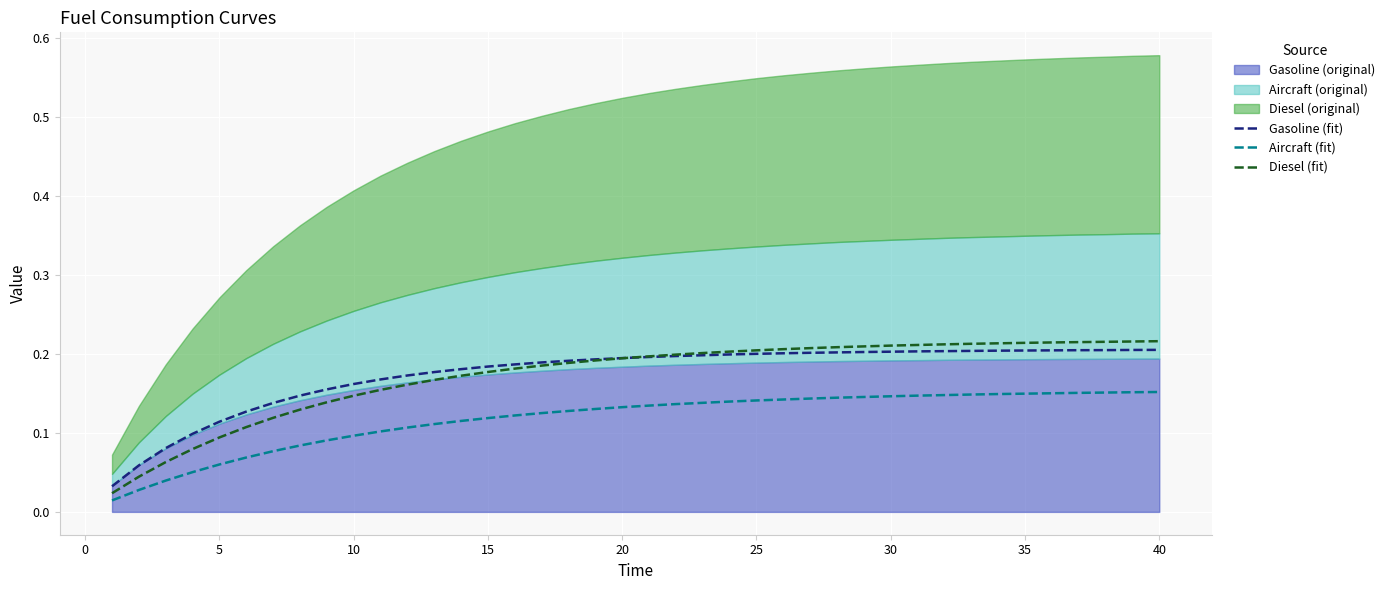

At how many categories does at least one series exceed 0?

40